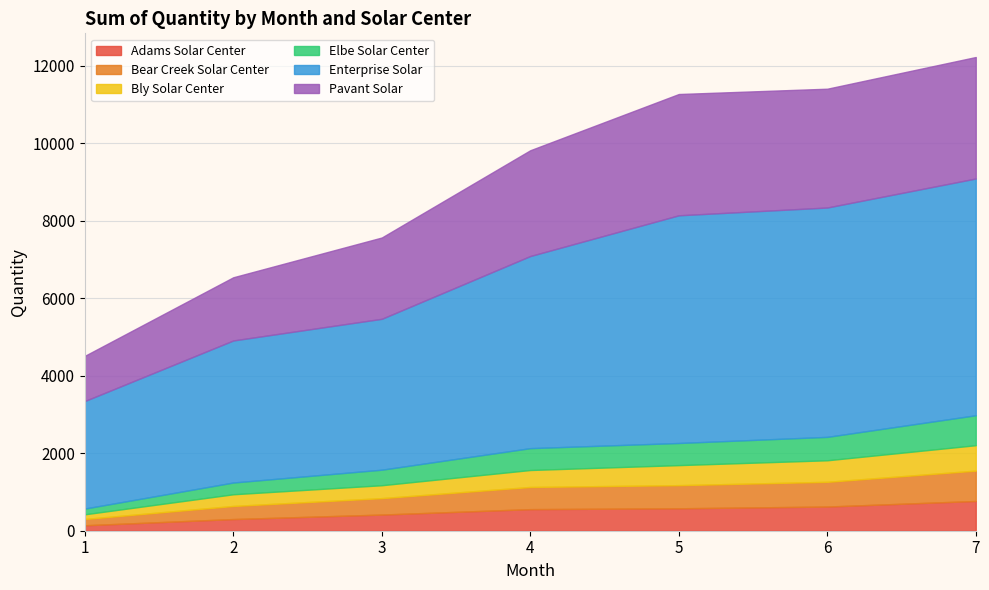

In Pavant Solar, how many points are lower than both neighbors (excluding endpoints)?

1